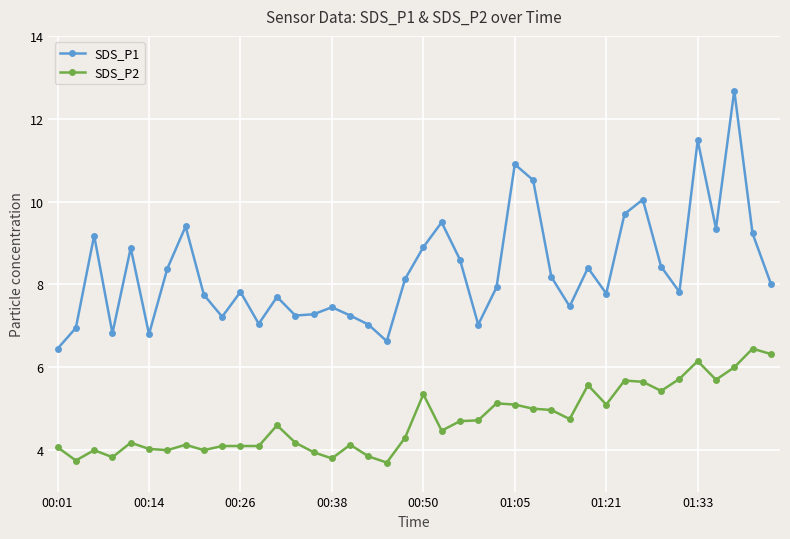

True or false: SDS_P2 and SDS_P1 intersect in this chart.

False